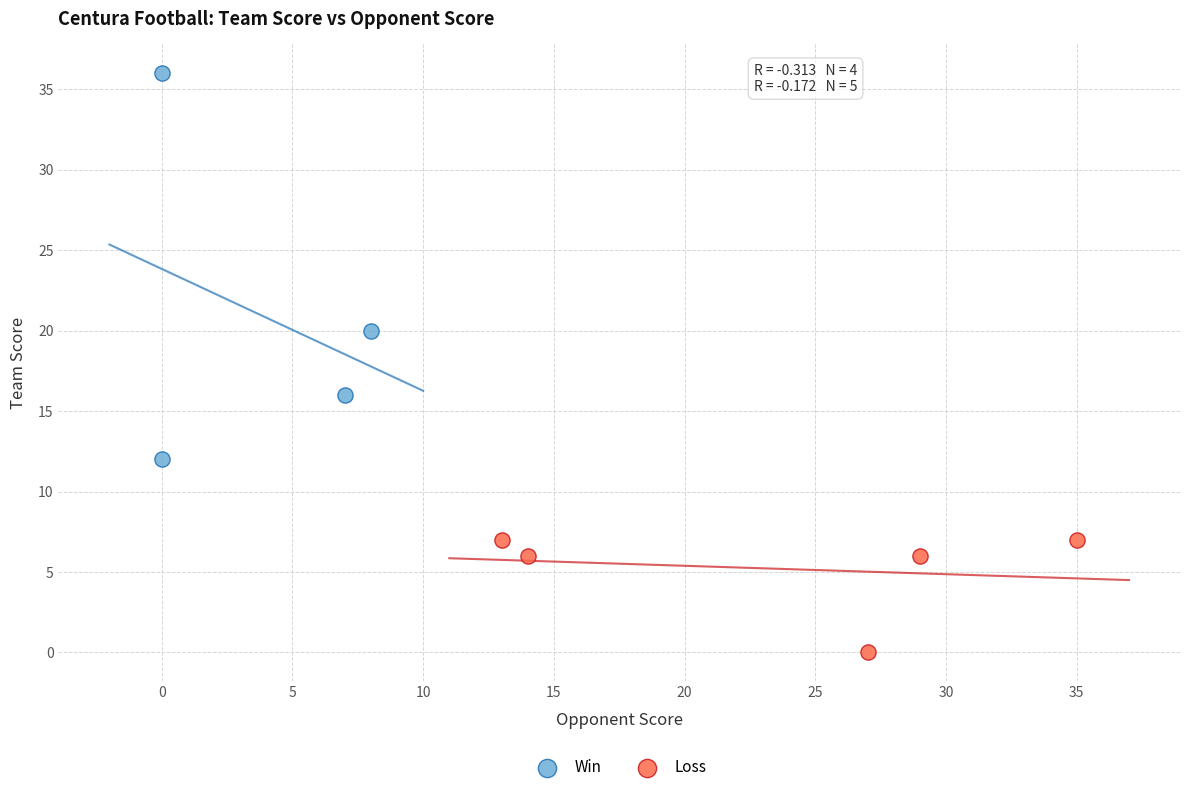

Which series reaches the minimum Y coordinate?

Loss